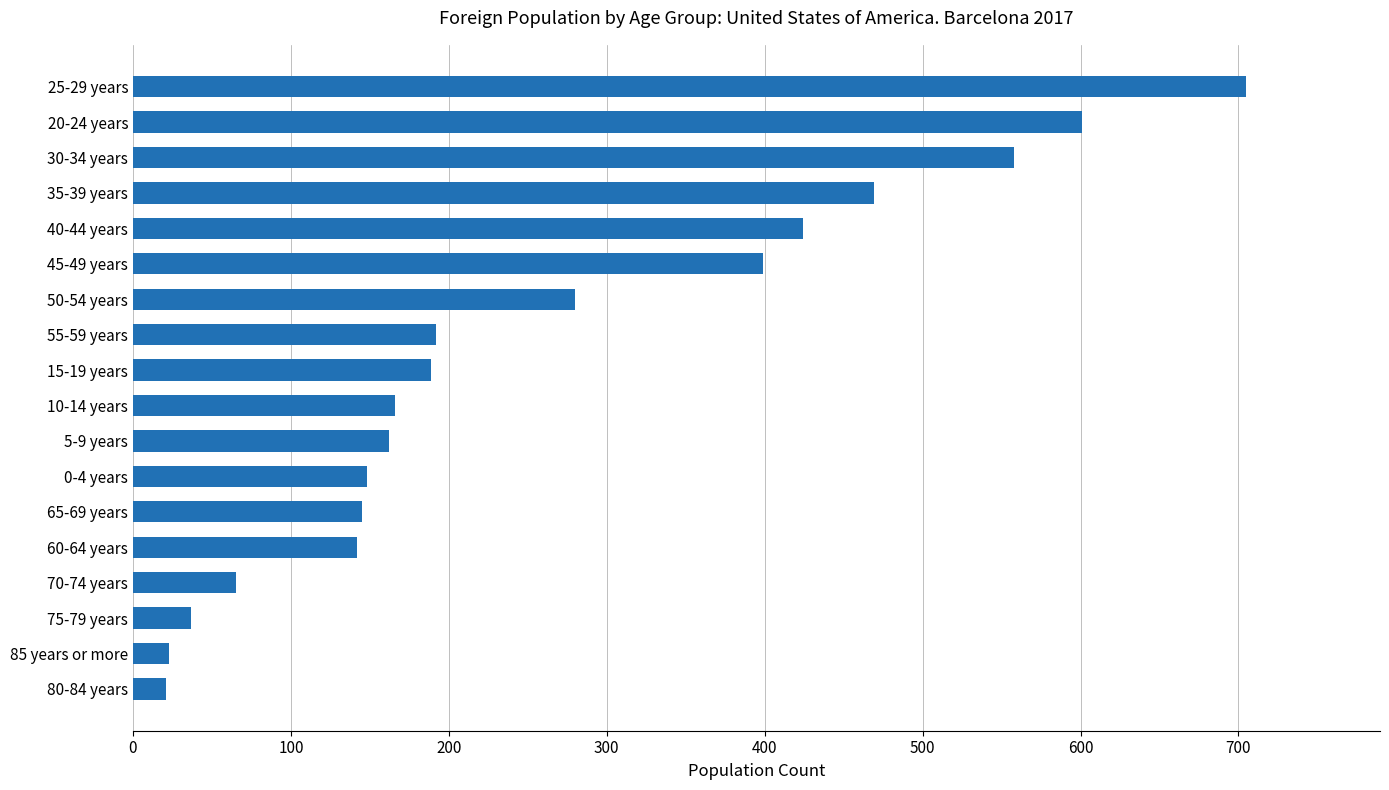

Is it true that the value at 70-74 years is 65?

True